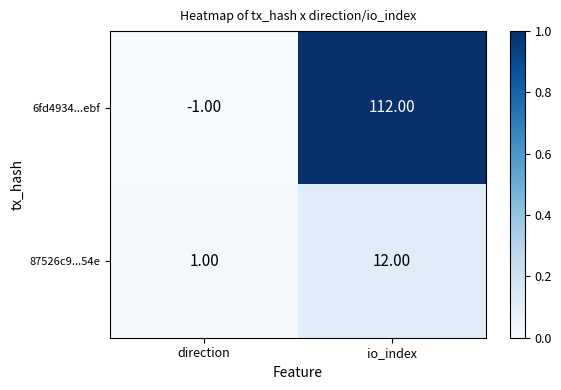

Which series changed the most between direction and io_index?

6fd4934...ebf